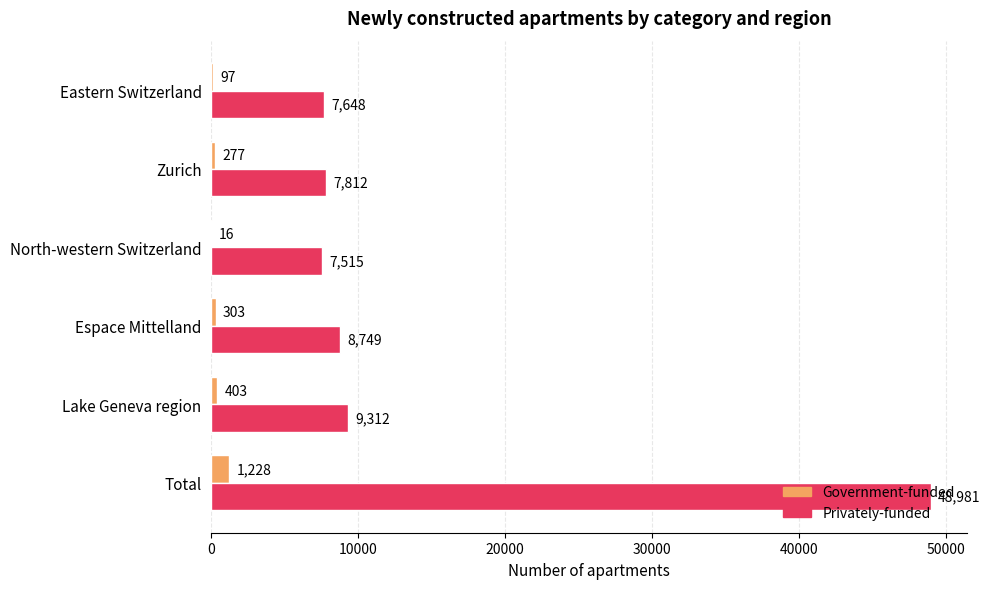

What is the total value across all series at Espace Mittelland?

9052